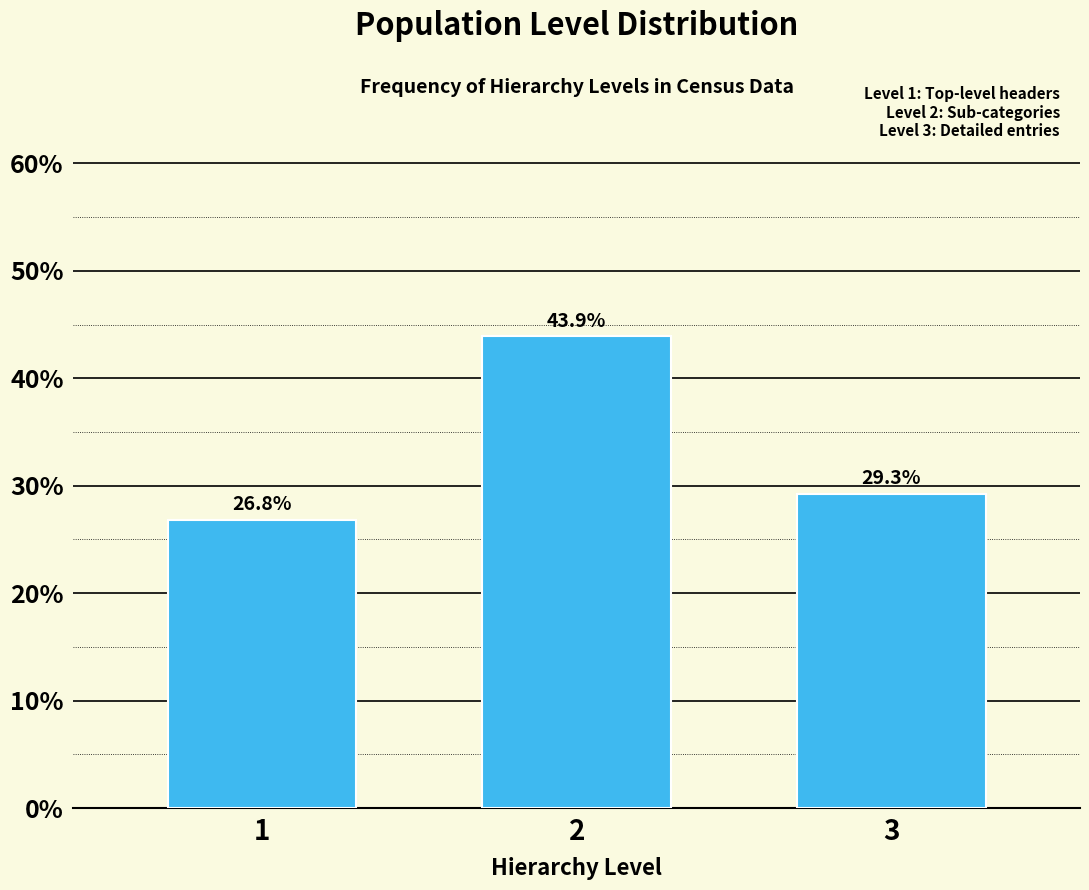

Reading right to left, extract all data points from this chart.

3=29.3	2=43.9	1=26.8